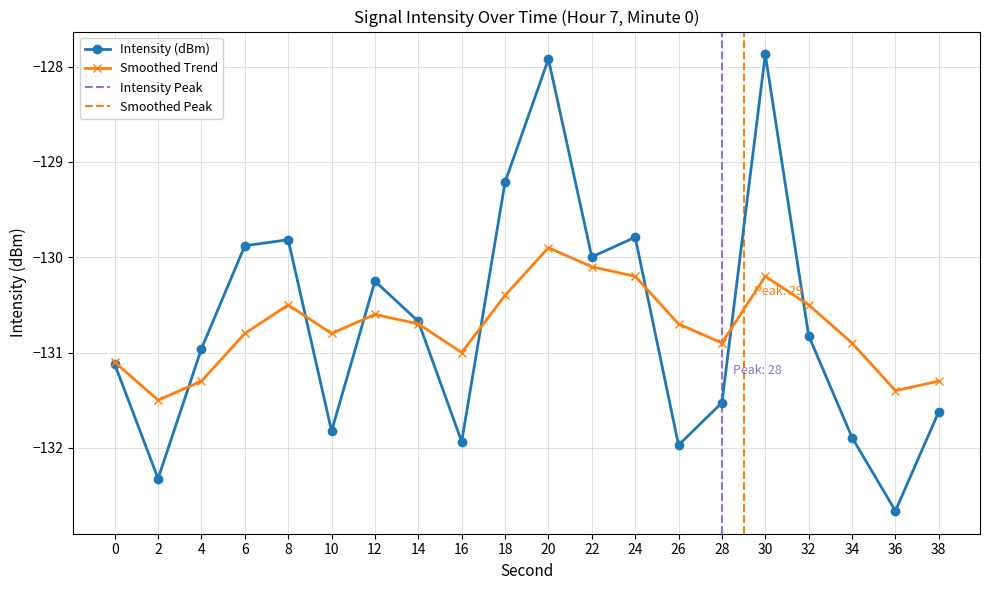

What is the highest value of the Intensity (dBm) series?

-127.9